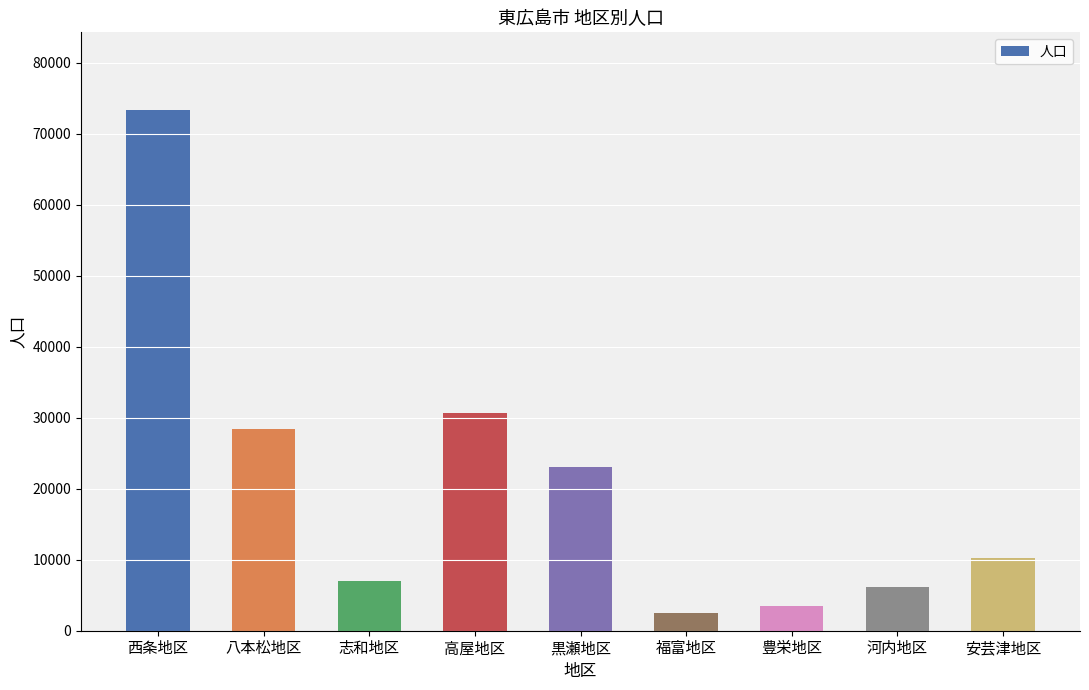

Which label corresponds to the largest value in the chart?

西条地区